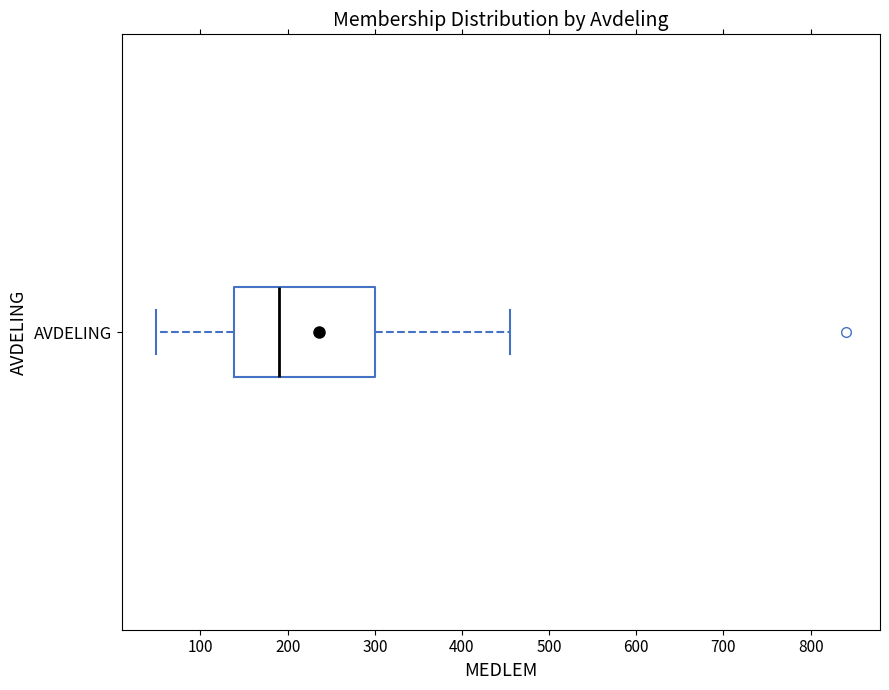

Transcribe this box plot: give where the median line is, the range the box spans, and where the two whiskers end, as read against the x-axis. The values are not printed on the chart, so give them approximately, as read against the axis.

median 190, box 140 to 300, whiskers 50 to 460